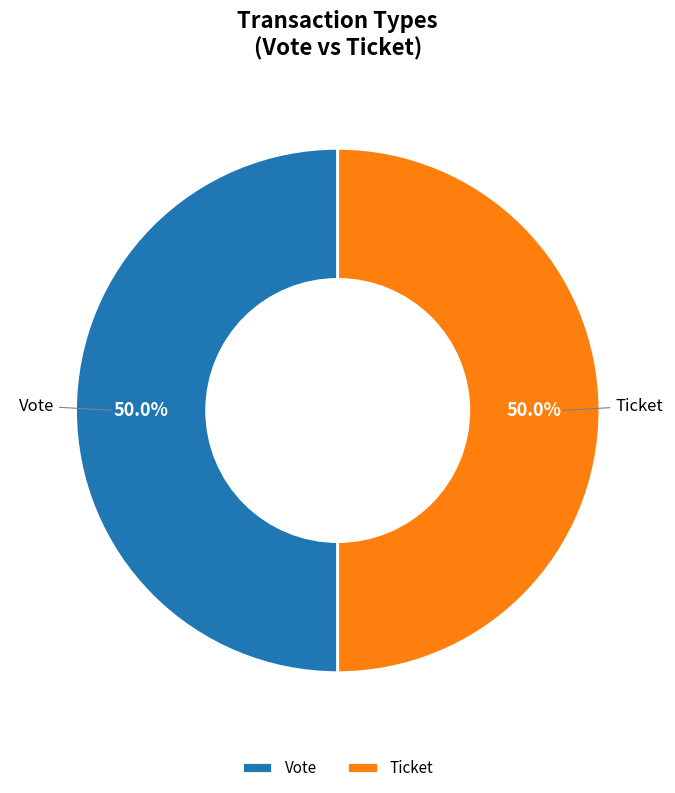

How many segments does this pie chart have?

2